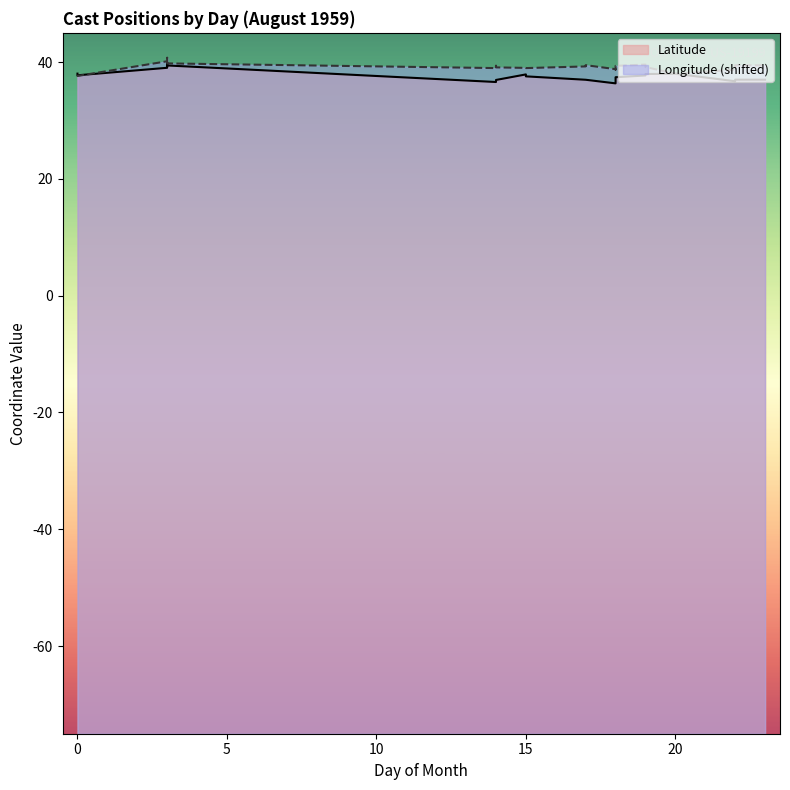

Which series has the largest total across all categories?

Longitude